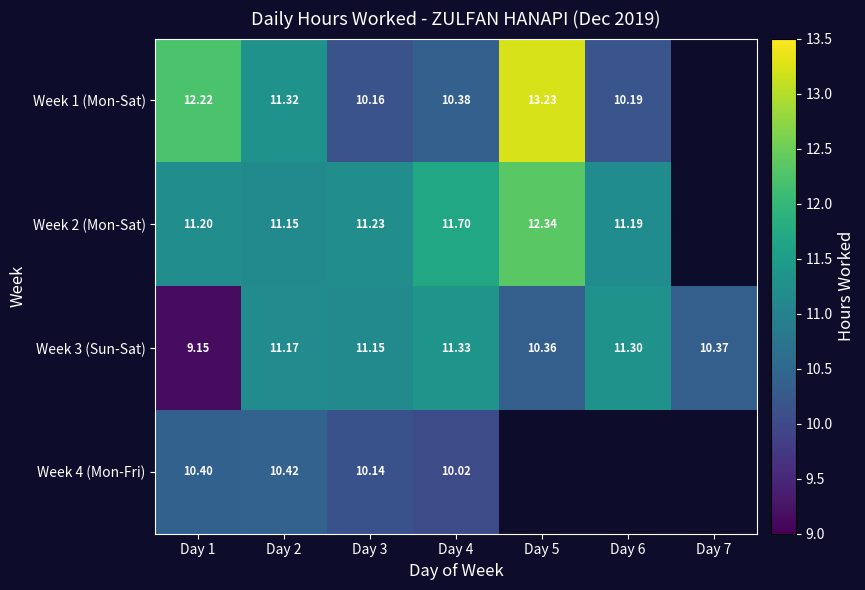

What is the minimum value shown in the chart?

9.2